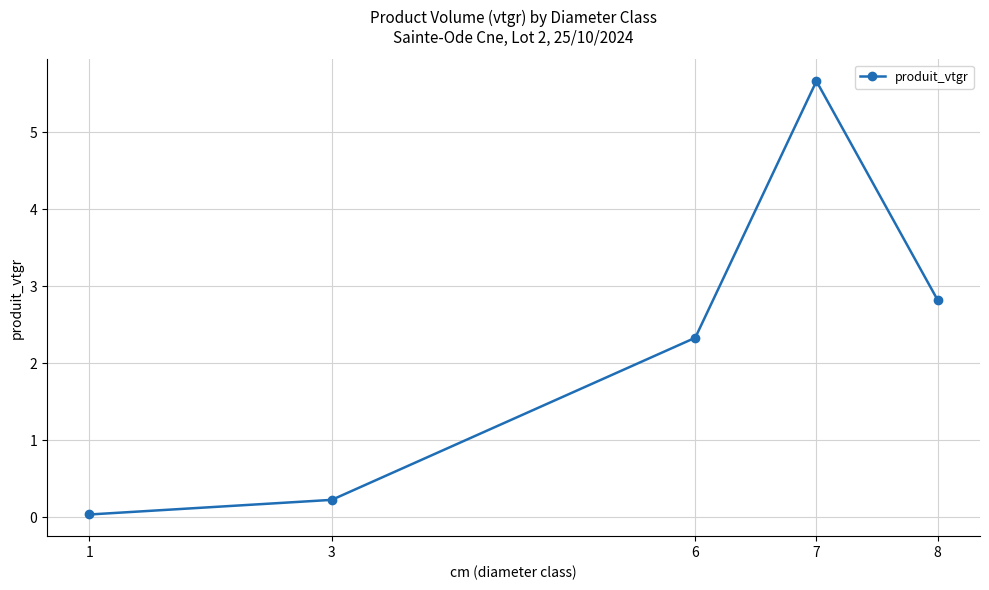

How many points are higher than both their immediate neighbors (excluding endpoints)?

1